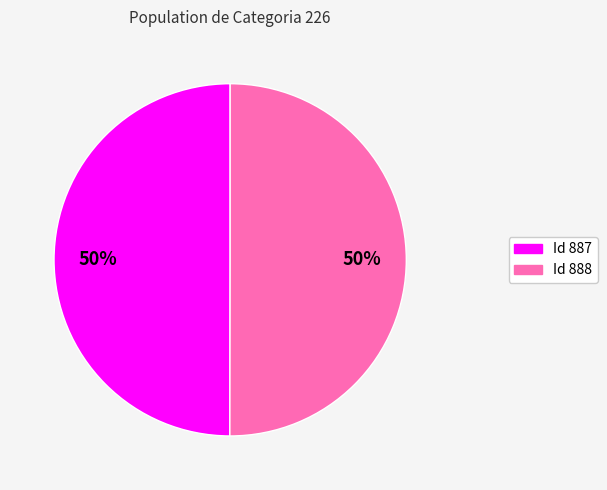

To the nearest percent, what is the average slice percentage?

50%